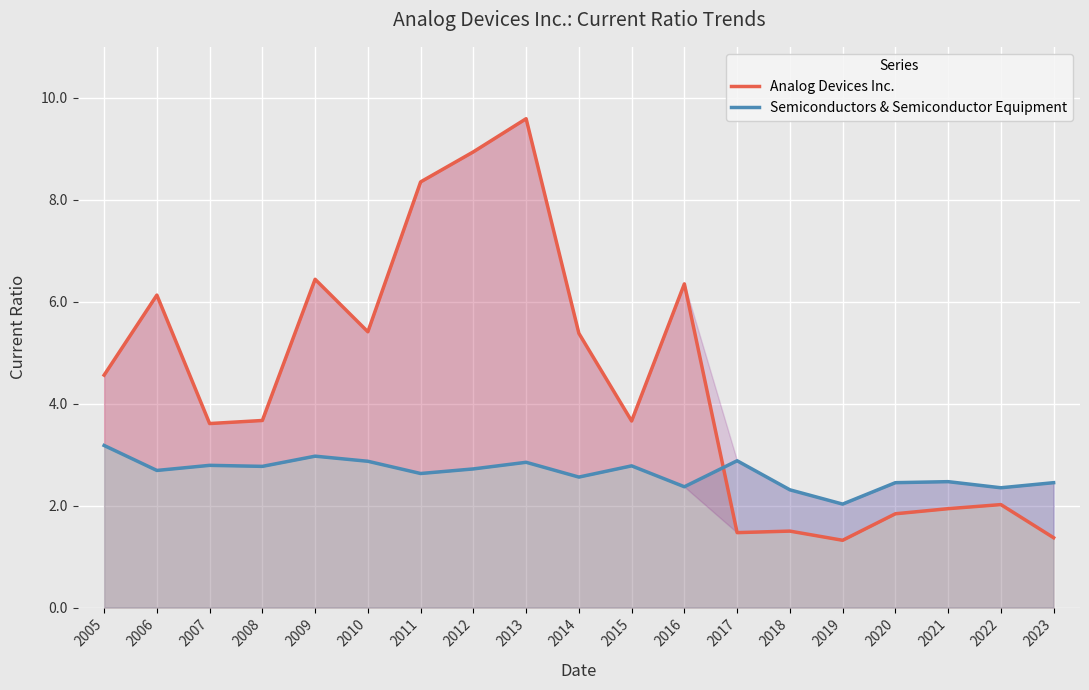

Reading left to right, extract all data points from this chart.

Analog Devices Inc.: 4.6	6.1	3.6	3.7	6.4	5.4	8.3	8.9	9.6	5.4	3.7	6.3	1.5	1.5	1.3	1.8	1.9	2.0	1.4
Semiconductors & Semiconductor Equipment: 3.2	2.7	2.8	2.8	3.0	2.9	2.6	2.7	2.9	2.6	2.8	2.4	2.9	2.3	2.0	2.5	2.5	2.4	2.5